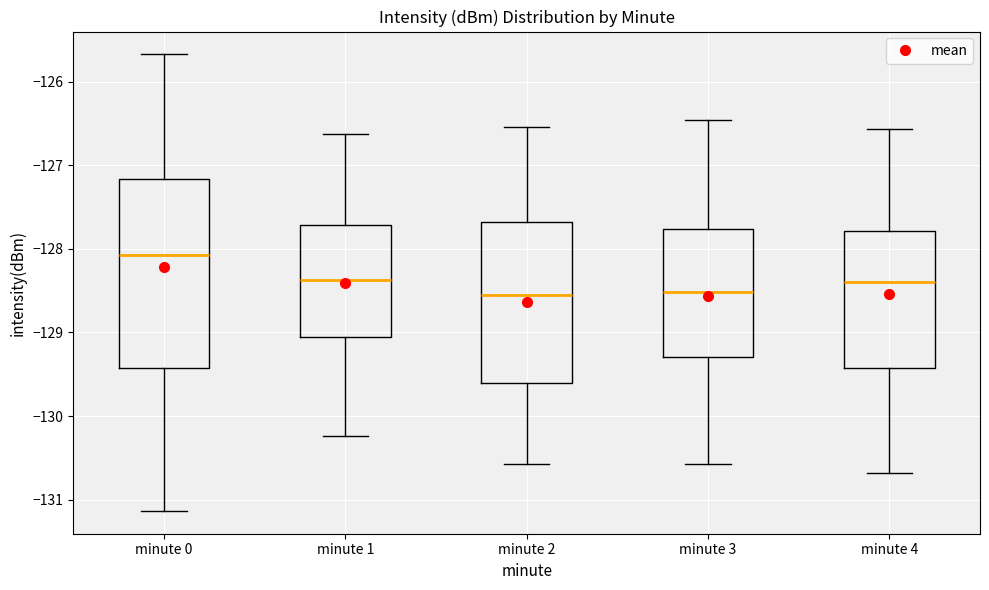

Which box is the tallest, from its lower edge to its upper edge?

minute 0